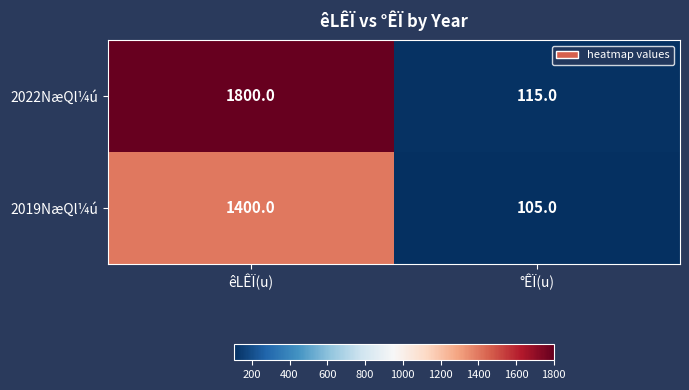

How many series are shown in this chart?

2